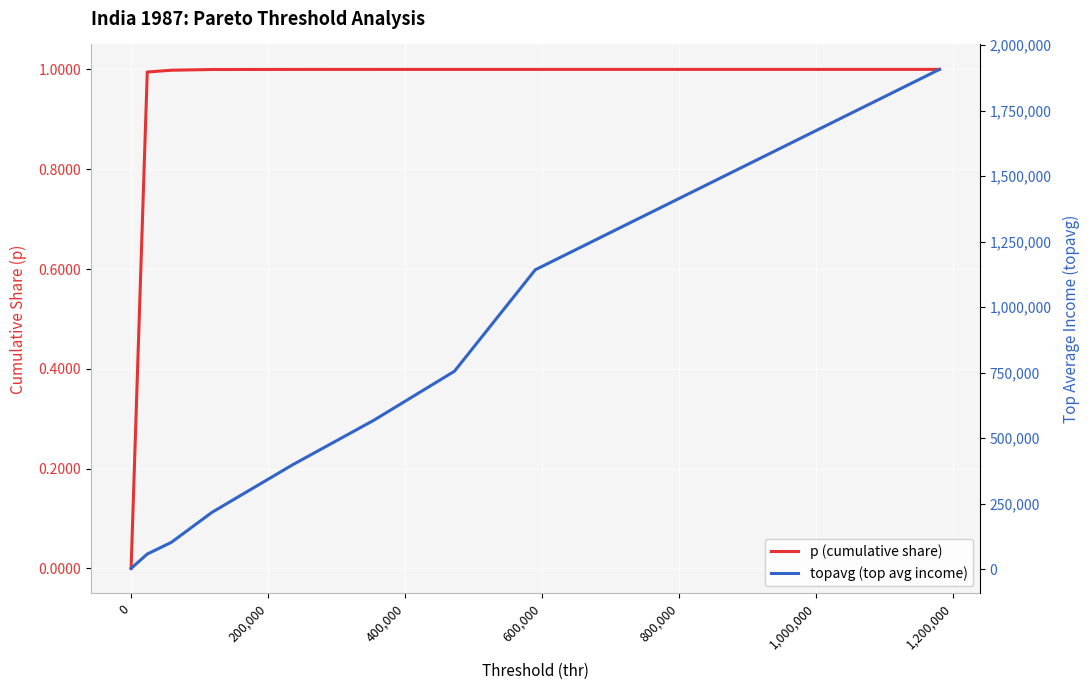

What is the maximum value shown in the chart?

1907085.5